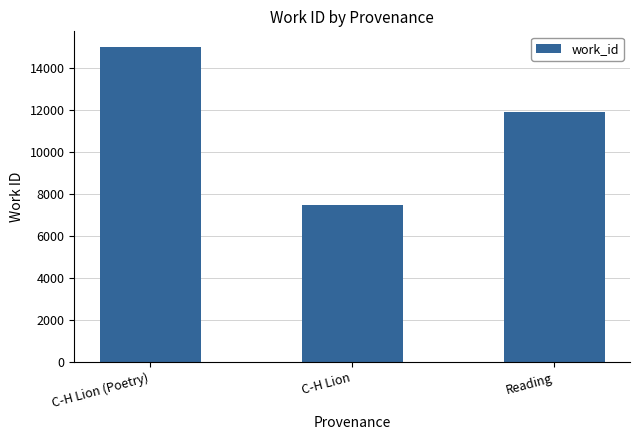

The value at Reading is 11898. True or false?

True